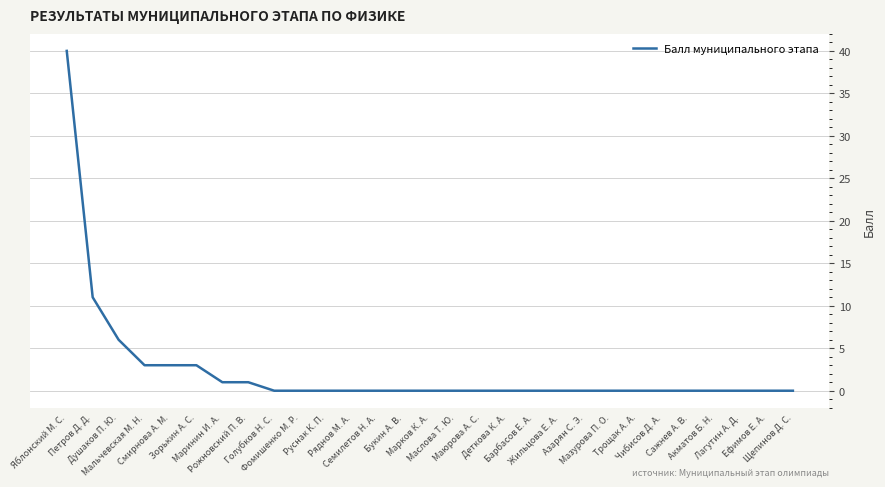

What is the greatest value displayed?

40